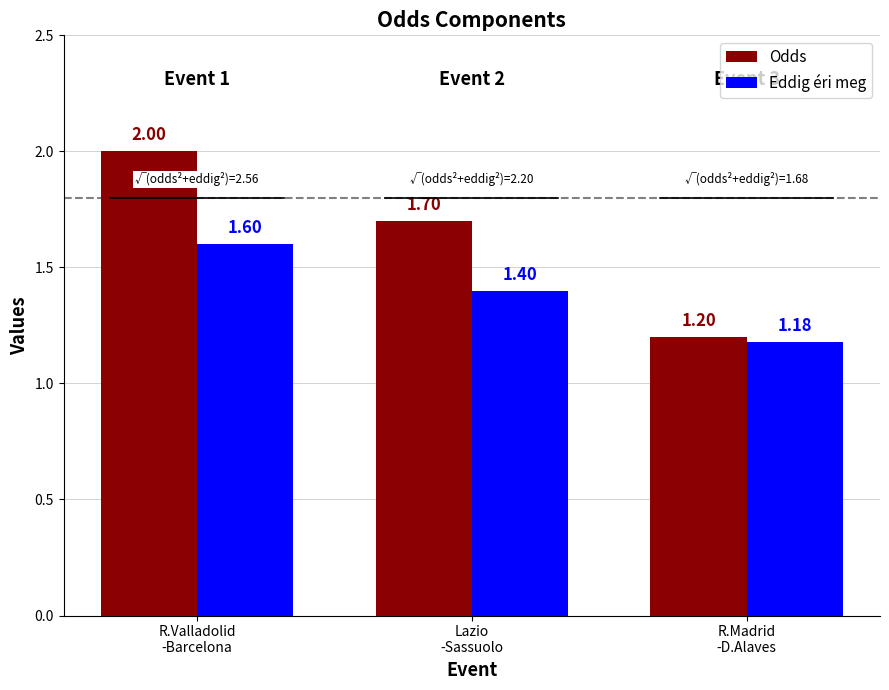

Rank the series at R.Madrid
-D.Alaves from lowest to highest value.

Eddig éri meg, Odds